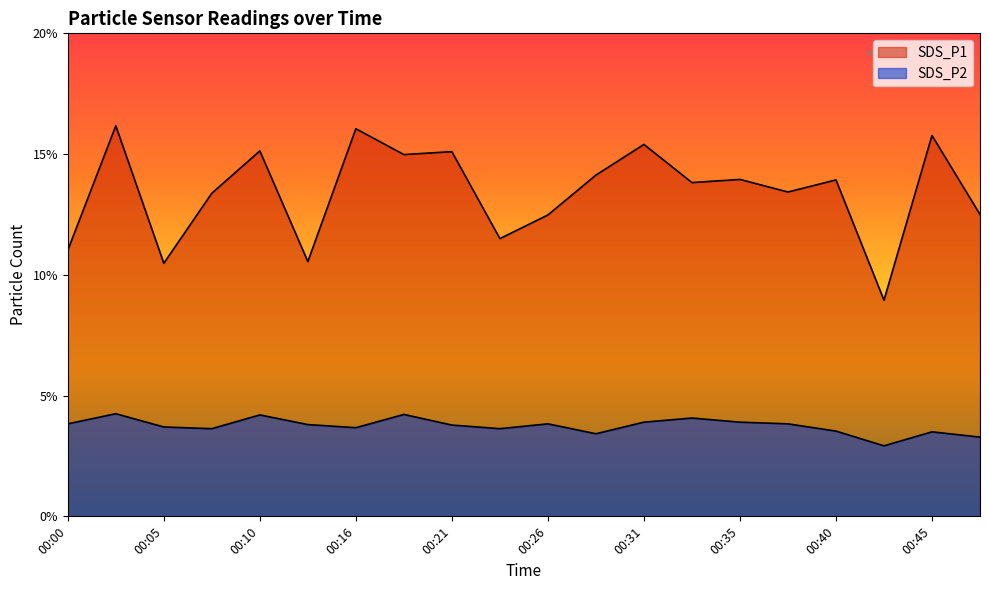

Reading left to right, list all the values displayed in this chart.

SDS_P1: 00:00=11.0	00:02=16.2	00:05=10.5	00:07=13.4	00:10=15.1	00:13=10.6	00:16=16.1	00:18=15.0	00:21=15.1	00:23=11.5	00:26=12.5	00:28=14.1	00:31=15.4	00:33=13.8	00:35=13.9	00:38=13.4	00:40=13.9	00:43=8.9	00:45=15.8	00:48=12.5
SDS_P2: 00:00=3.8	00:02=4.2	00:05=3.7	00:07=3.6	00:10=4.2	00:13=3.8	00:16=3.7	00:18=4.2	00:21=3.8	00:23=3.6	00:26=3.8	00:28=3.4	00:31=3.9	00:33=4.1	00:35=3.9	00:38=3.8	00:40=3.5	00:43=2.9	00:45=3.5	00:48=3.3